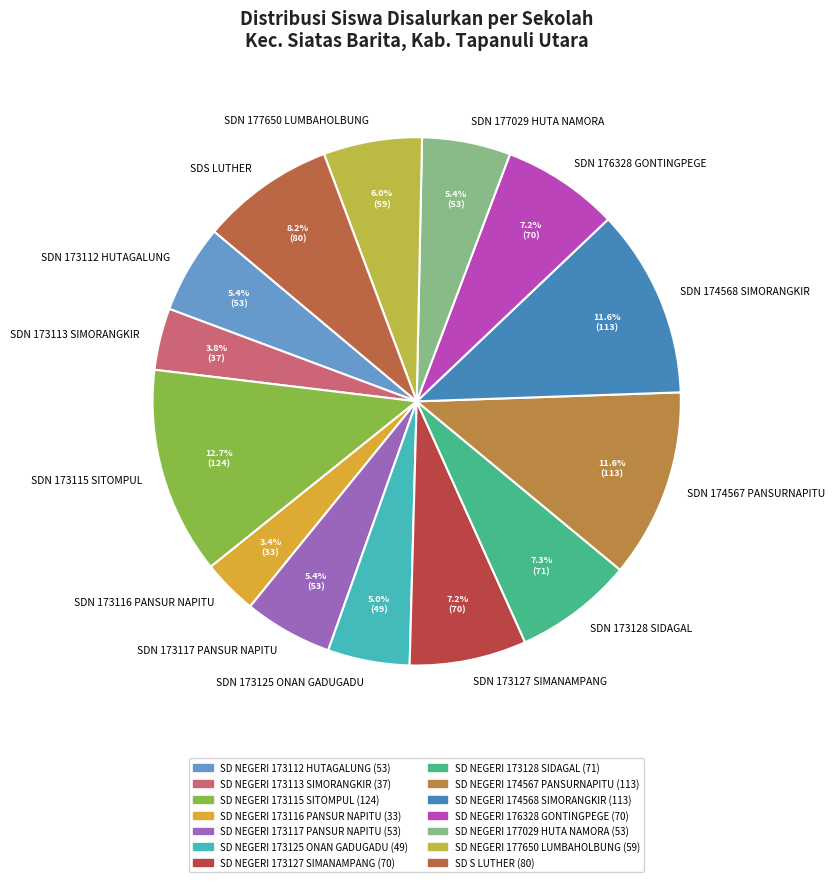

Which category has the biggest portion of the pie?

SDN 173115 SITOMPUL